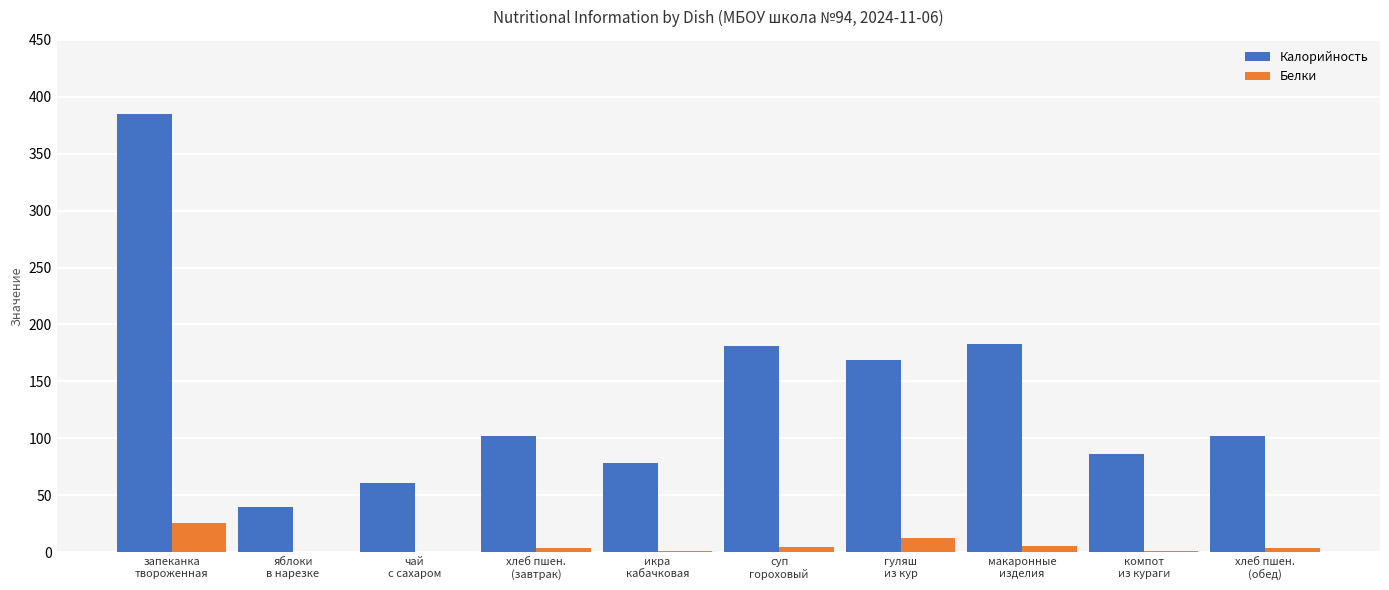

Which category has the highest value across all series?

запеканка
твороженная